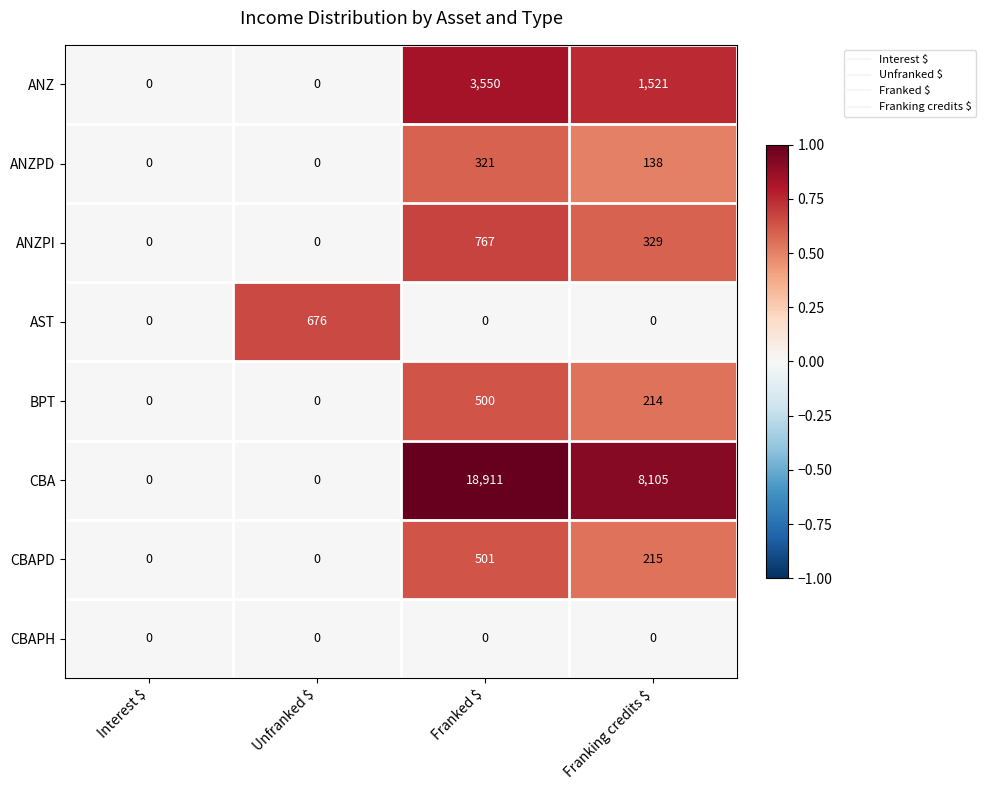

List the series in order of their peak value, highest first.

CBA, ANZ, ANZPI, AST, CBAPD, BPT, ANZPD, CBAPH